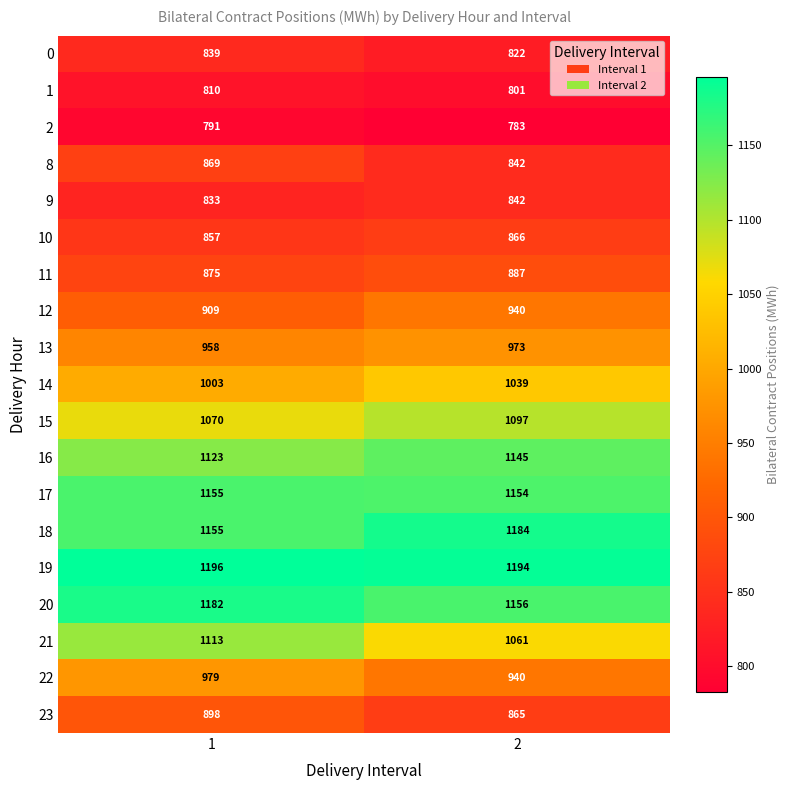

What is the average value of the 18 series?

1170